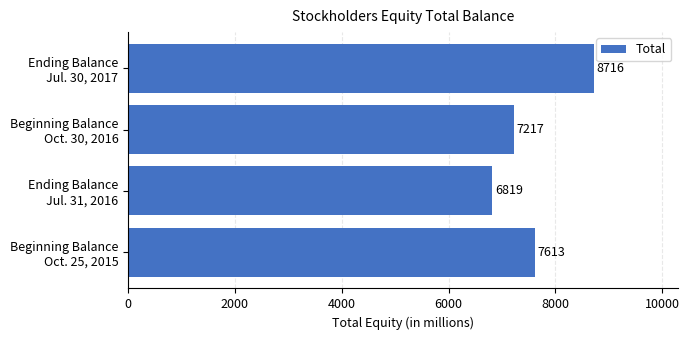

Reading bottom to top, transcribe all the data shown in this chart.

7613	6819	7217	8716